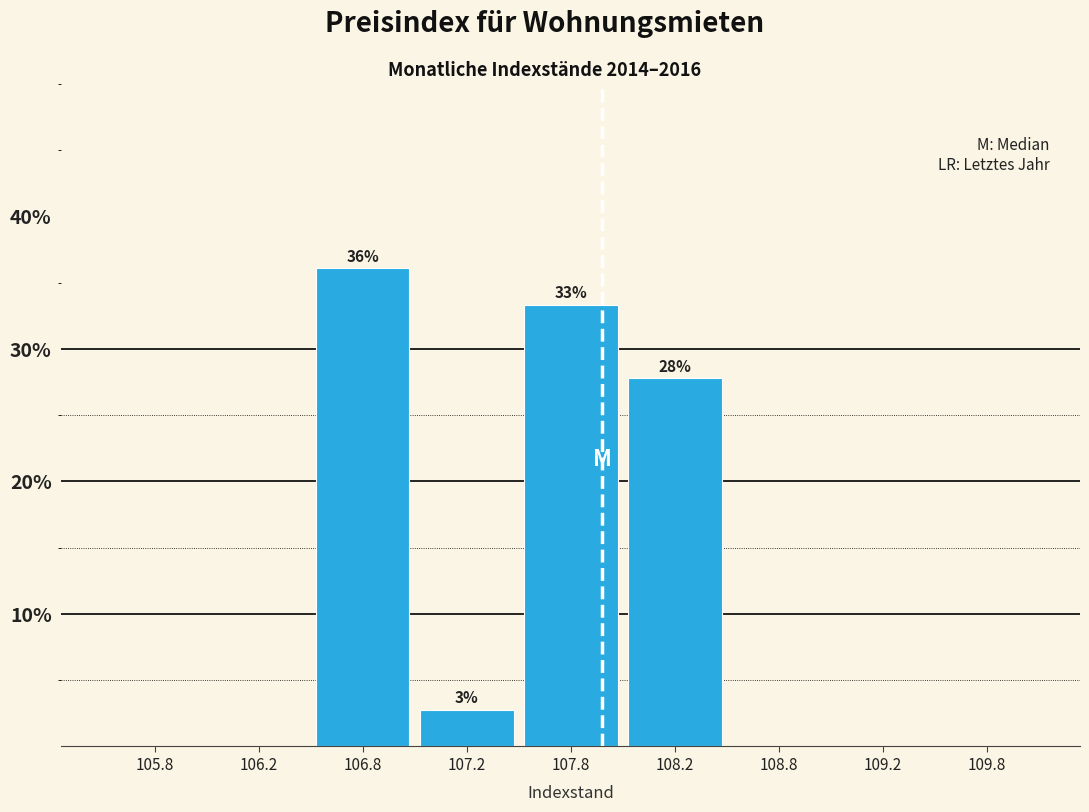

Reading left to right, extract all data points from this chart.

105.8=0.0	106.2=0.0	106.8=36.1	107.2=2.8	107.8=33.3	108.2=27.8	108.8=0.0	109.2=0.0	109.8=0.0